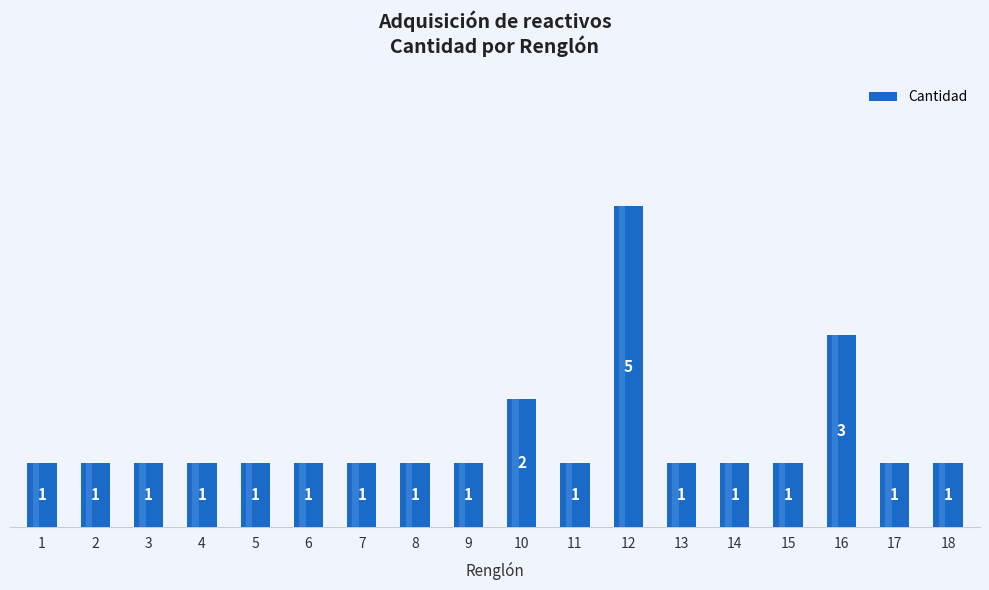

What is the difference between the second highest and second lowest values?

2